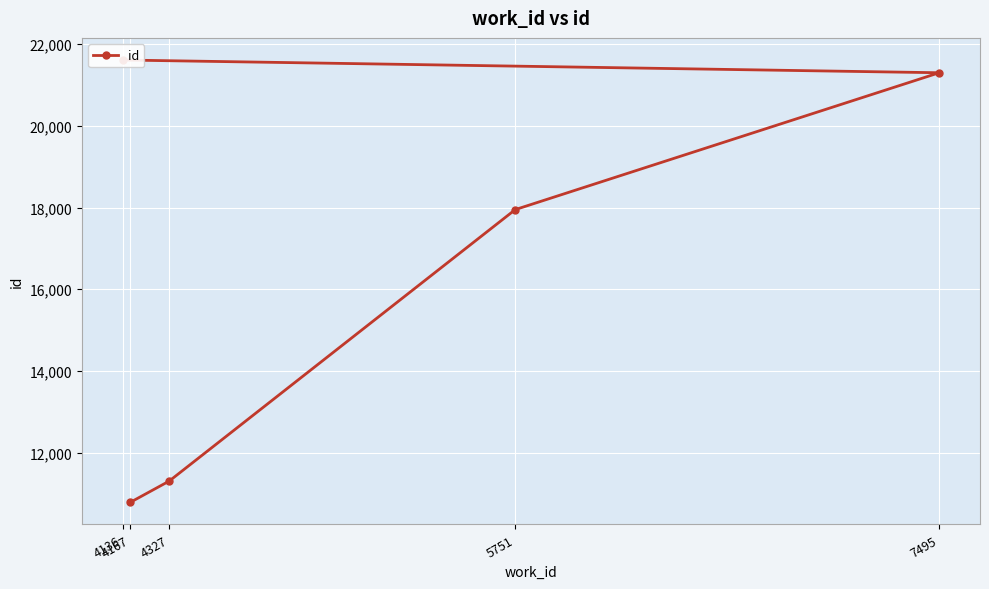

Does the chart display data point markers on the line(s)?

Yes